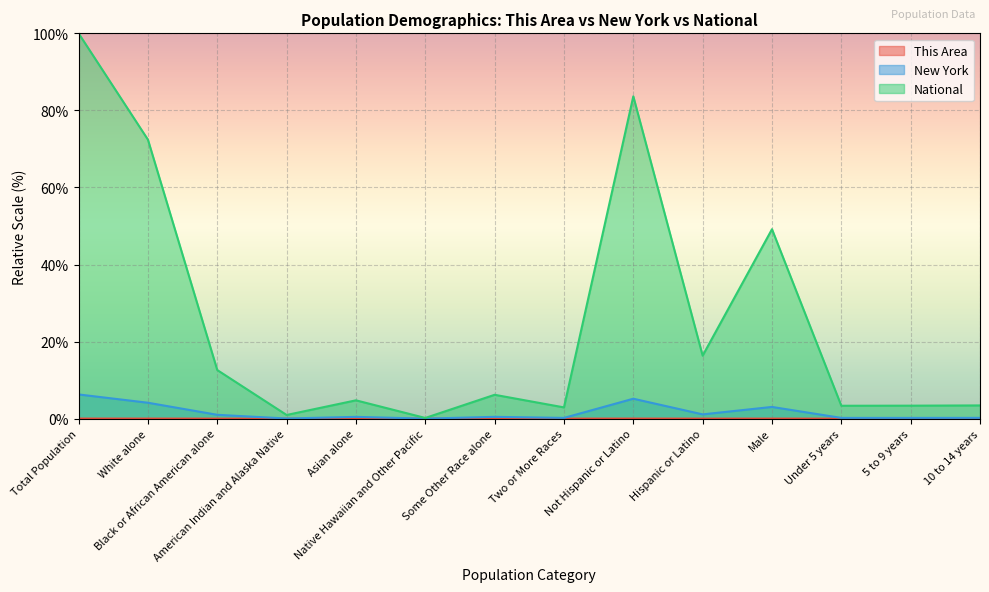

Is the value of New York at Native Hawaiian and Other Pacific greater than the value of National at Male?

No